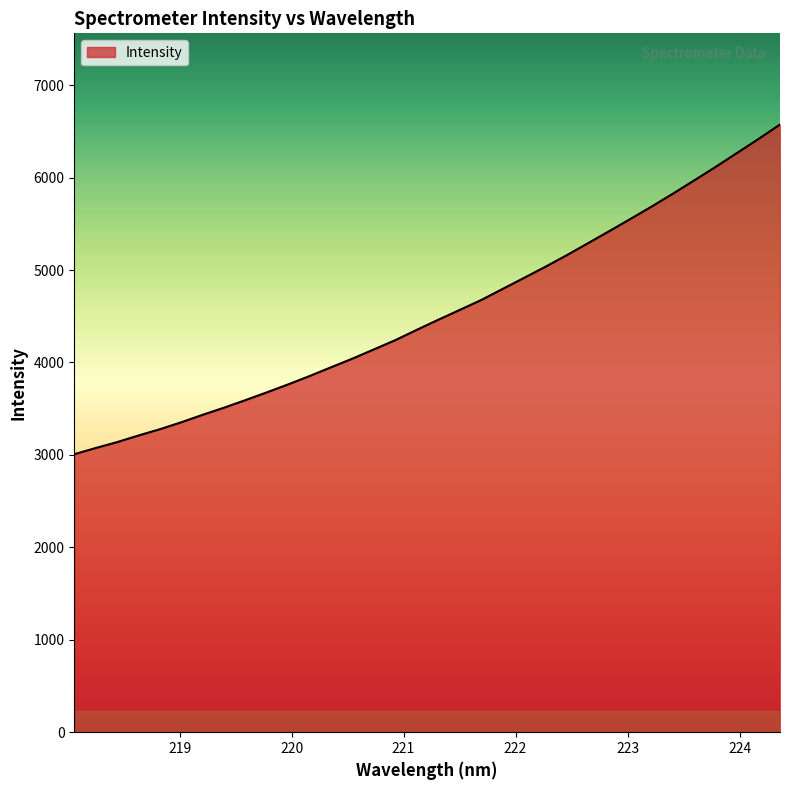

What is the sum of all values?

154340.2